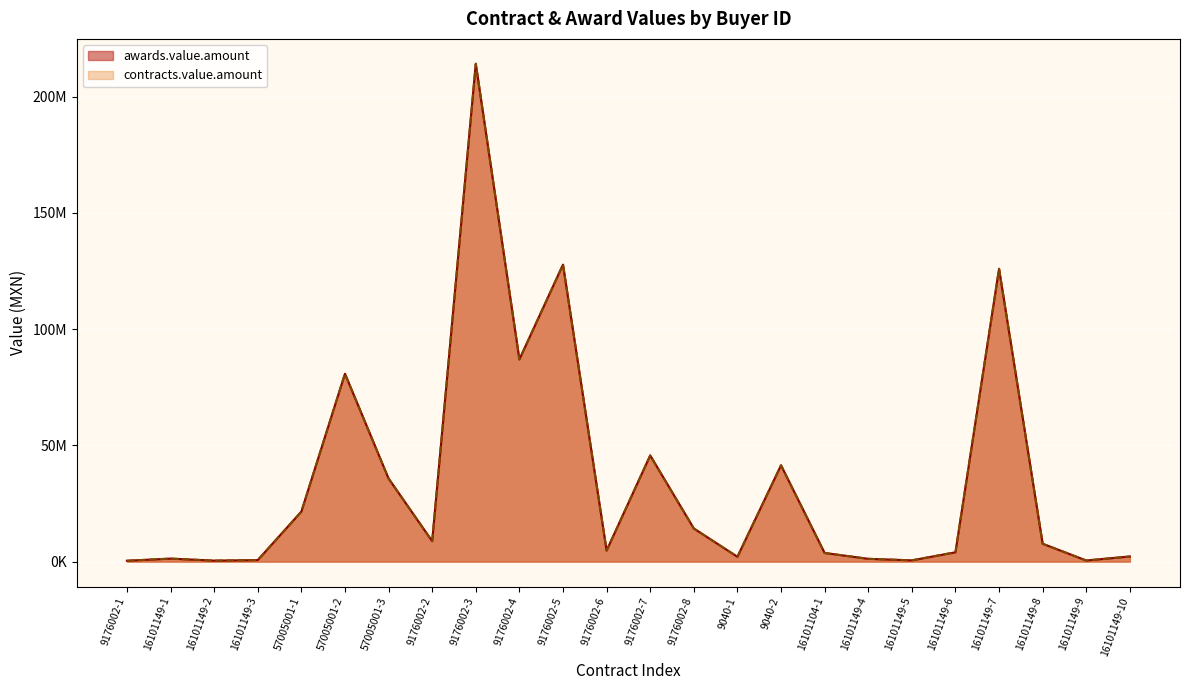

Between 9176002-3 and 9176002-7, which series saw the biggest shift?

awards.value.amount